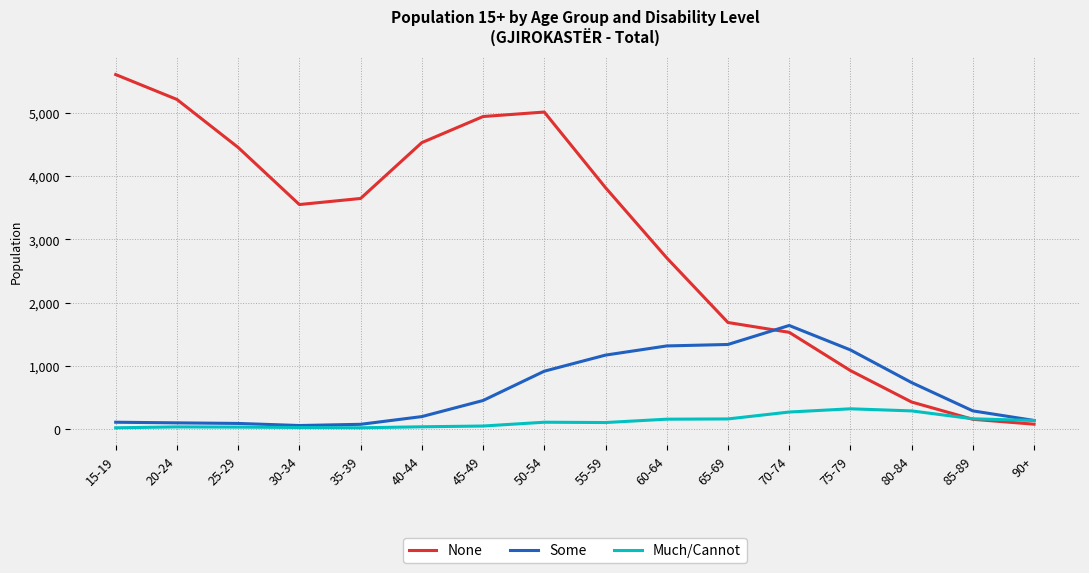

What is the sum of the Much/Cannot values at 50-54 and 60-64?

270